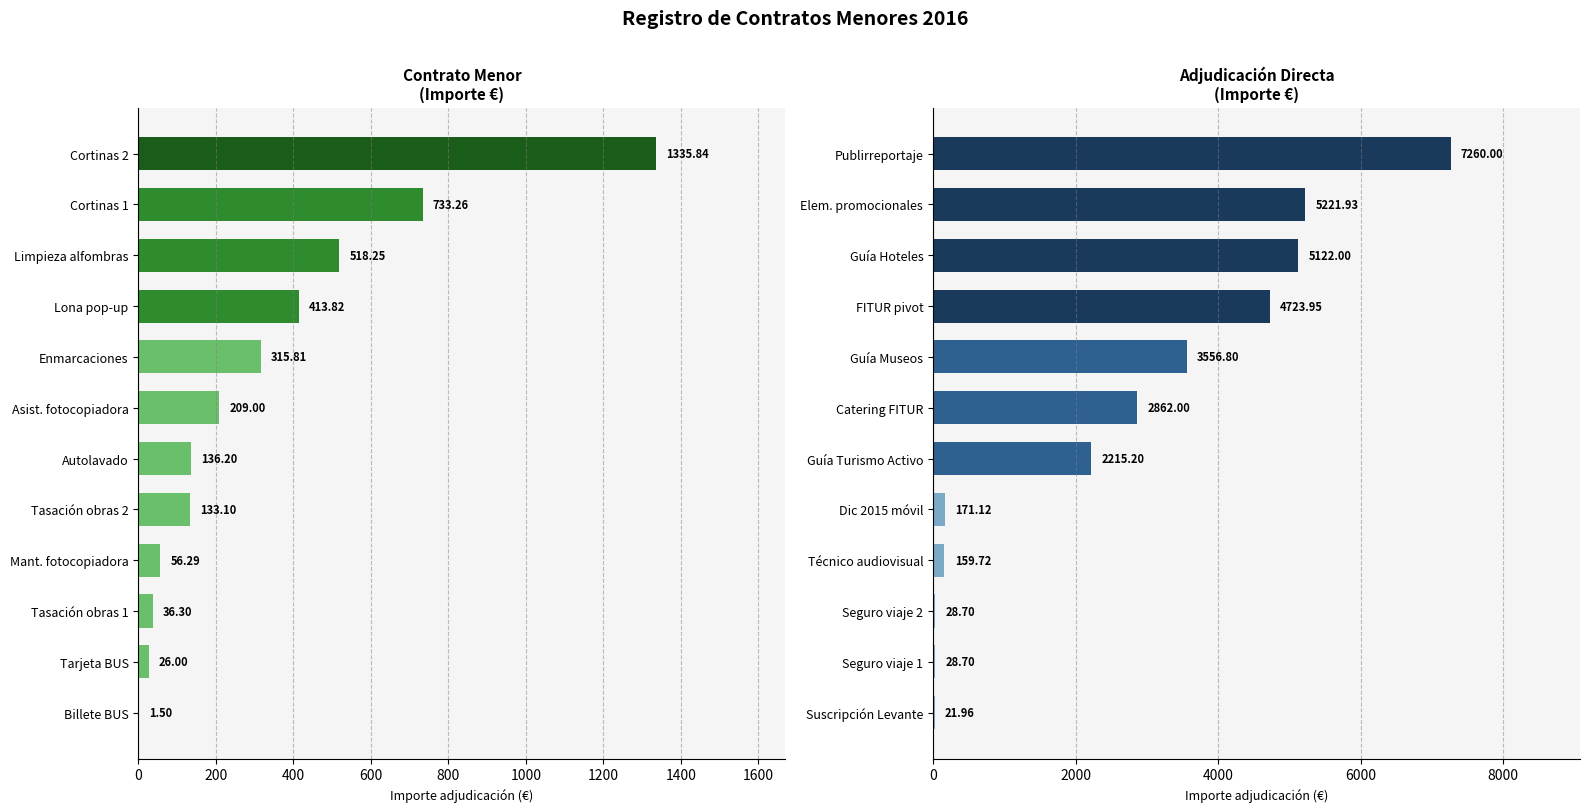

Count the number of data series in this chart.

2